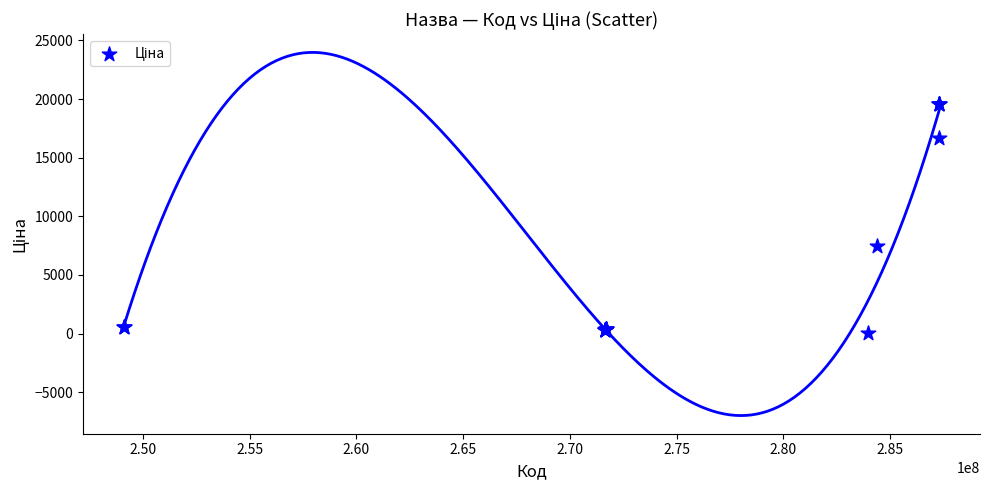

What Y value in the scatter plot is closest to 9798?

7444.6